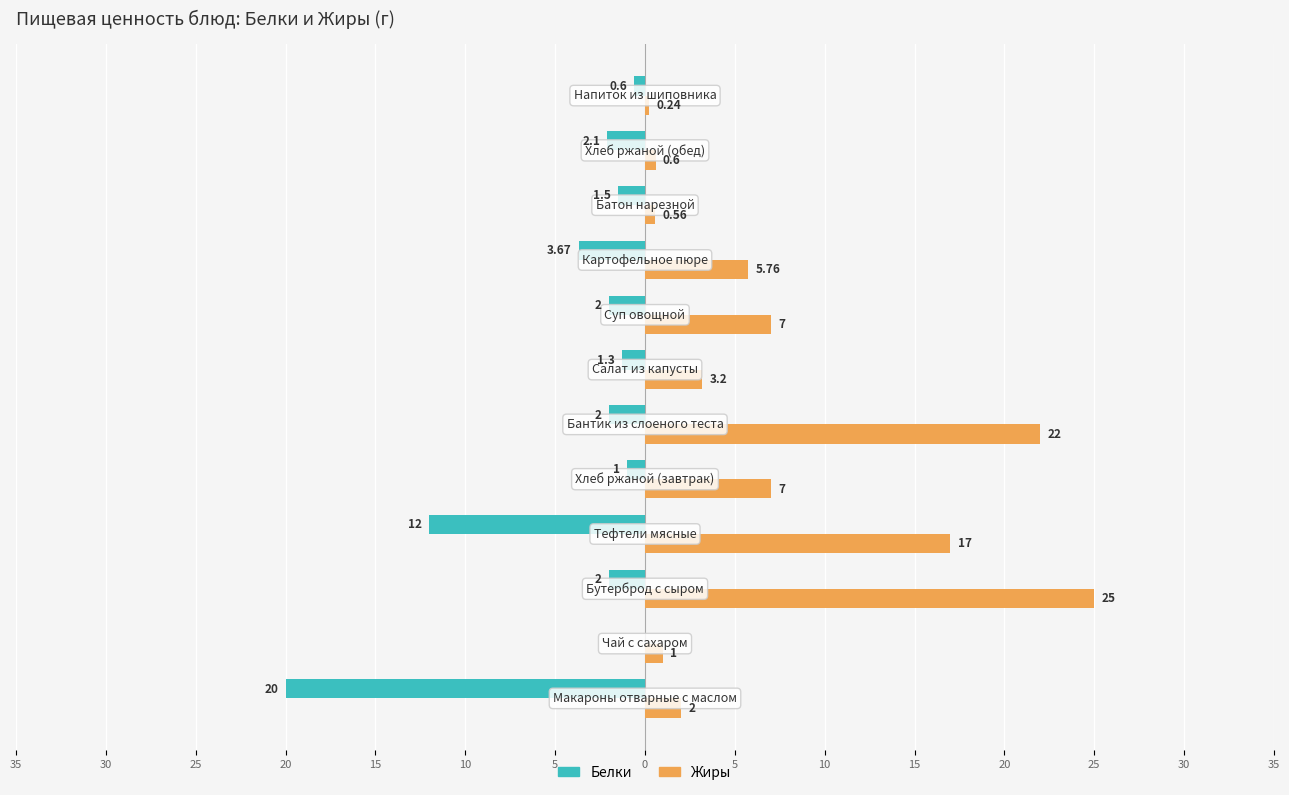

What is the average value of the Жиры series?

7.6